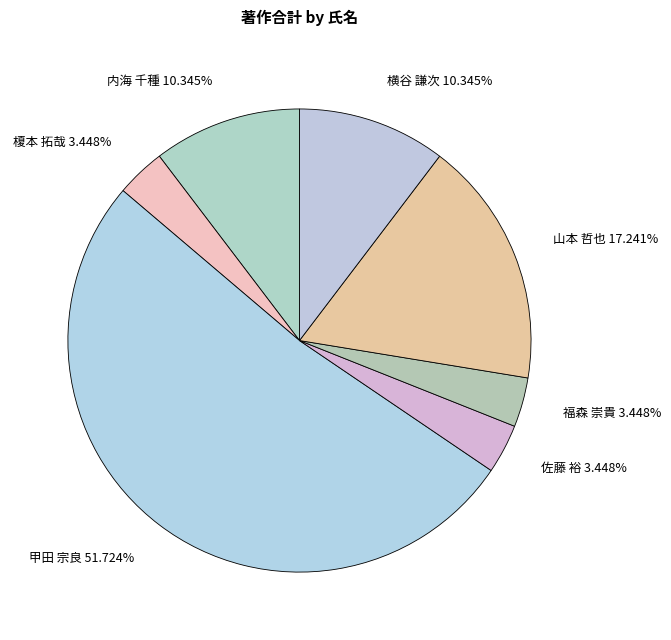

Combined, do 横谷 謙次 10.345% and 内海 千種 10.345% account for over 50%?

No